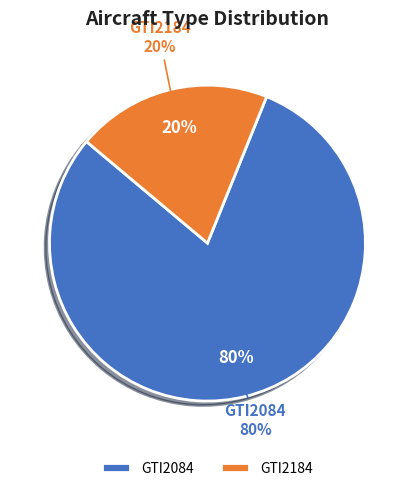

Which slice is the smallest?

GTI2184